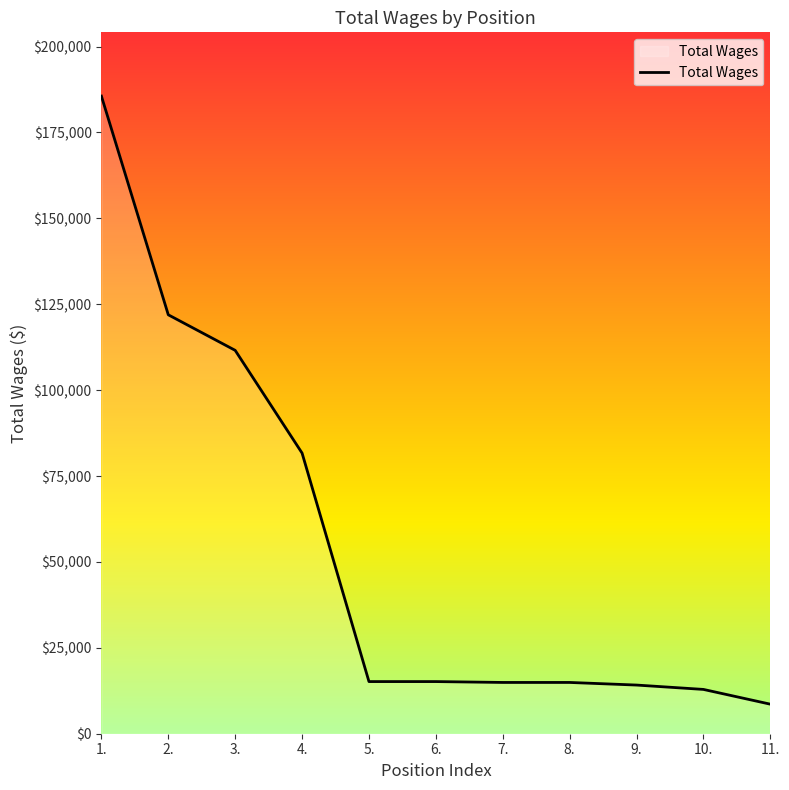

The value at 8. is 22243. True or false?

False